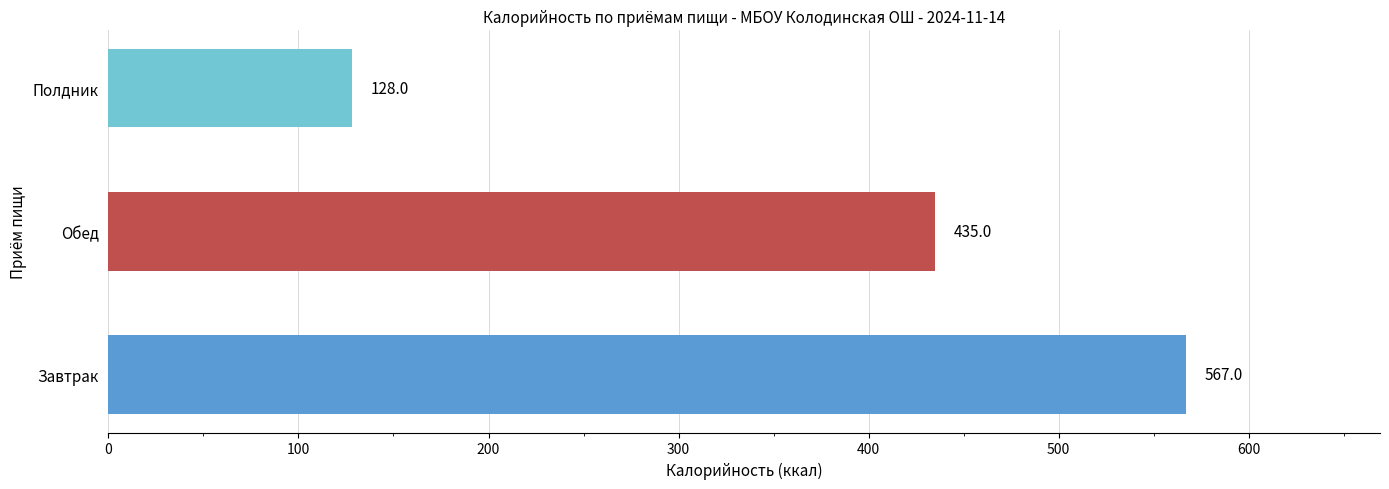

Rank the categories by value from highest to lowest.

Завтрак, Обед, Полдник